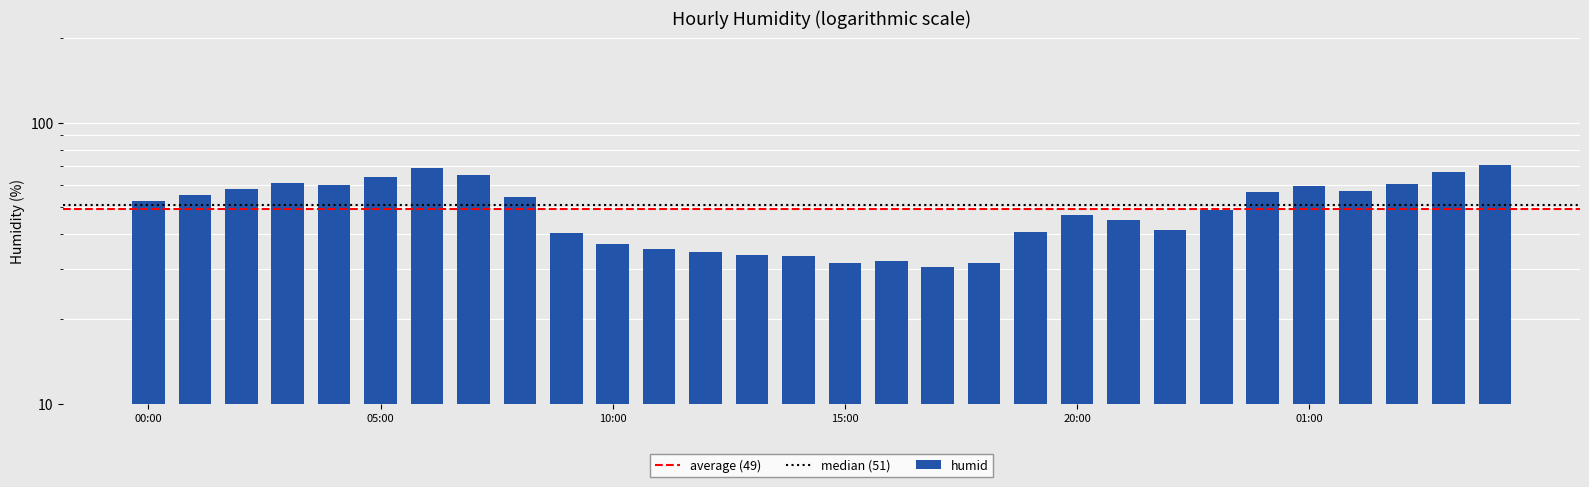

The value at 11:00 is 35.4. True or false?

True